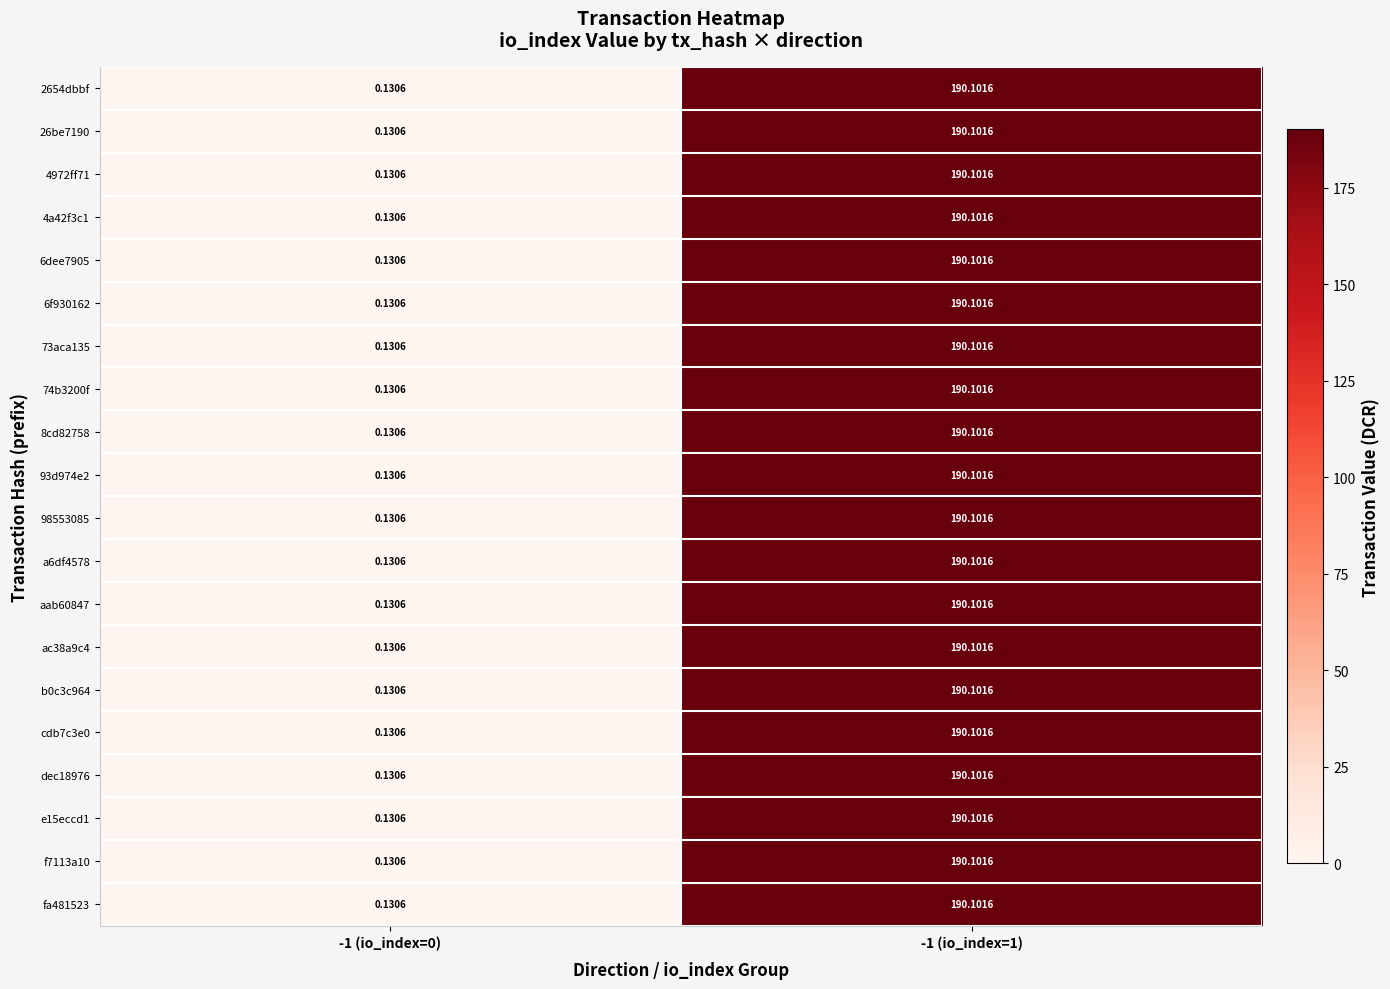

Which category has the highest value across all series?

-1 (io_index=1)